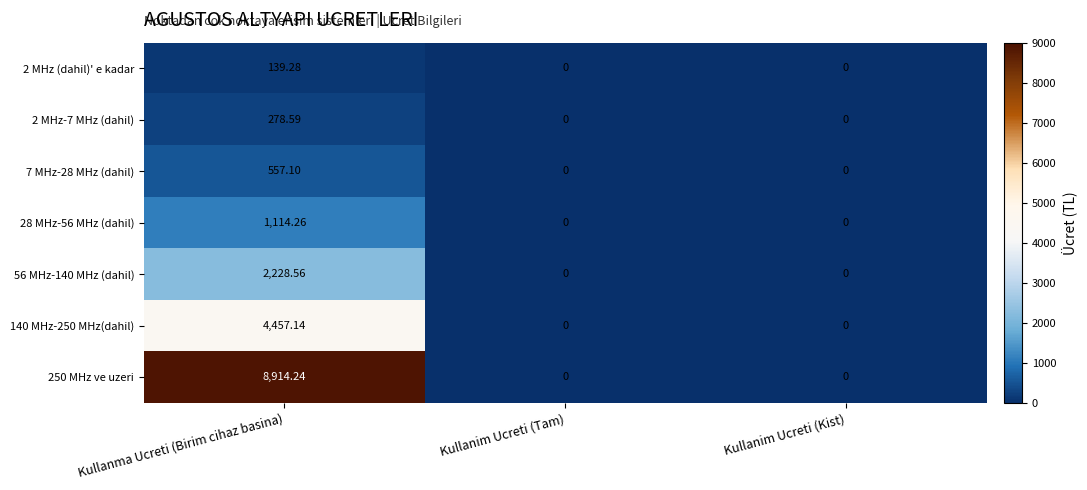

At how many categories does at least one series exceed 5440?

1